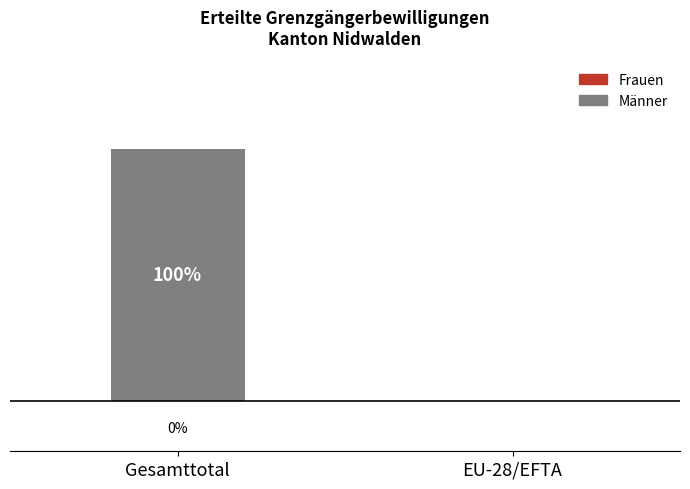

At which category does the chart reach its peak across all series?

Gesamttotal